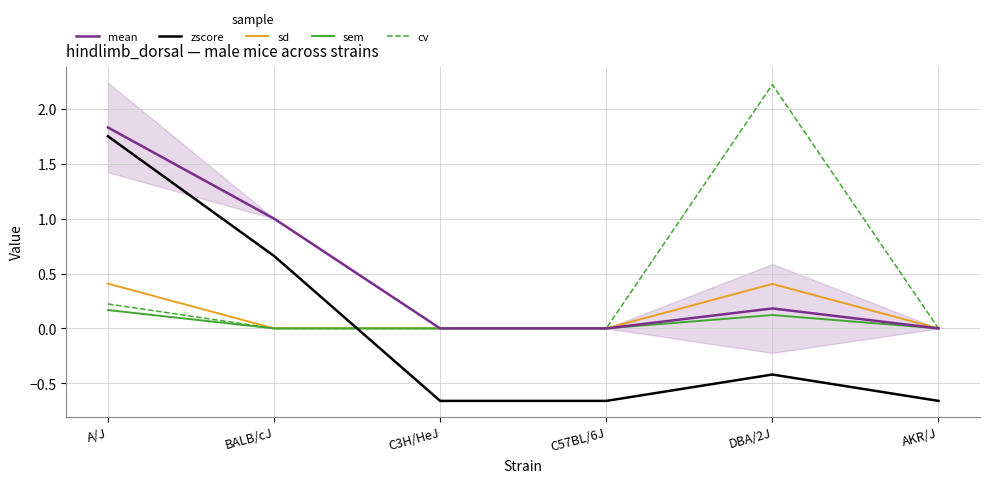

How many positive values does the zscore series have?

2